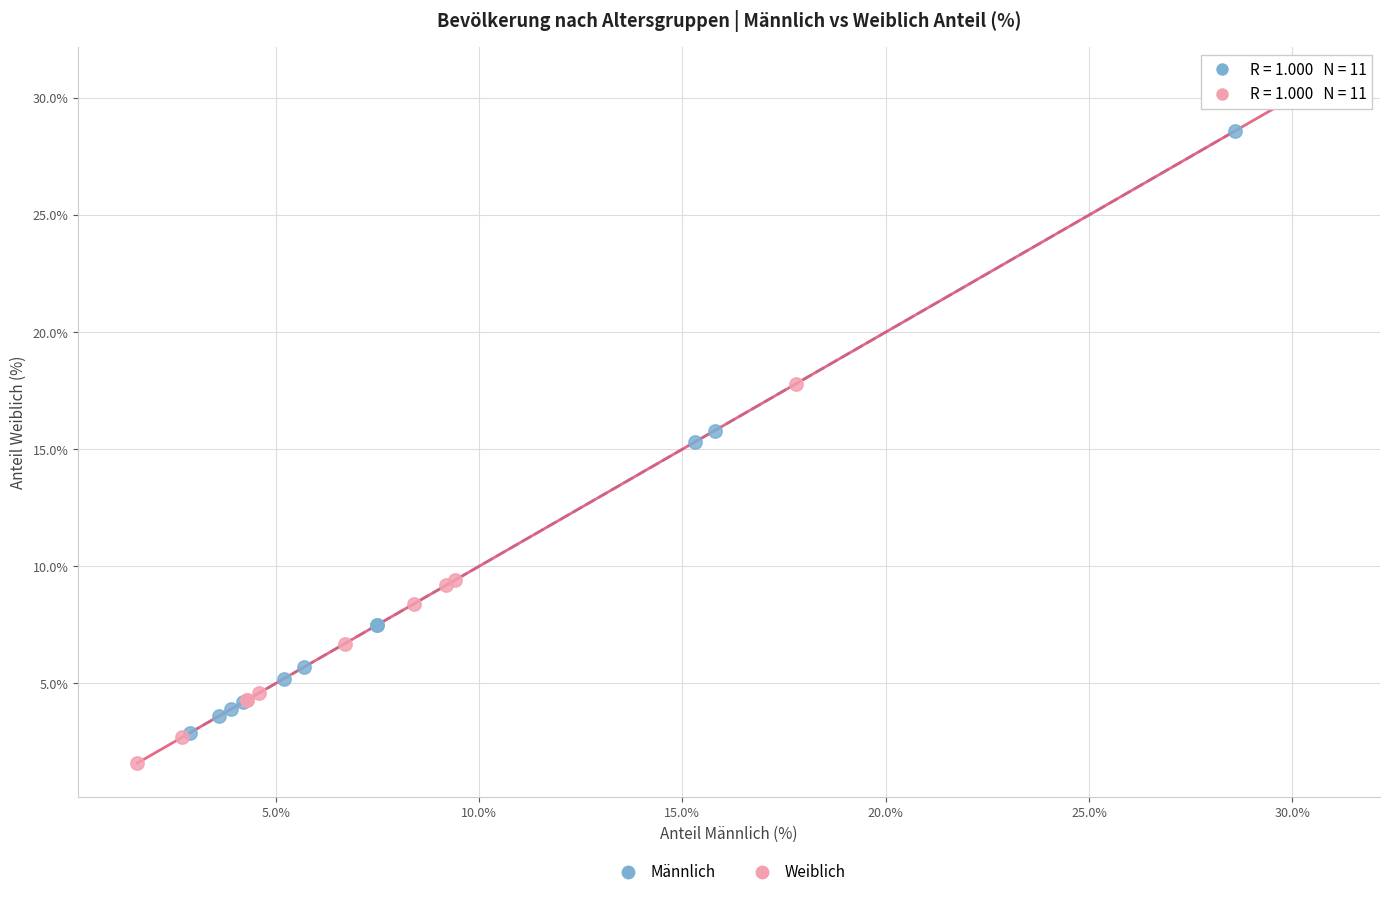

Which series has the widest spread of Y values?

Weiblich